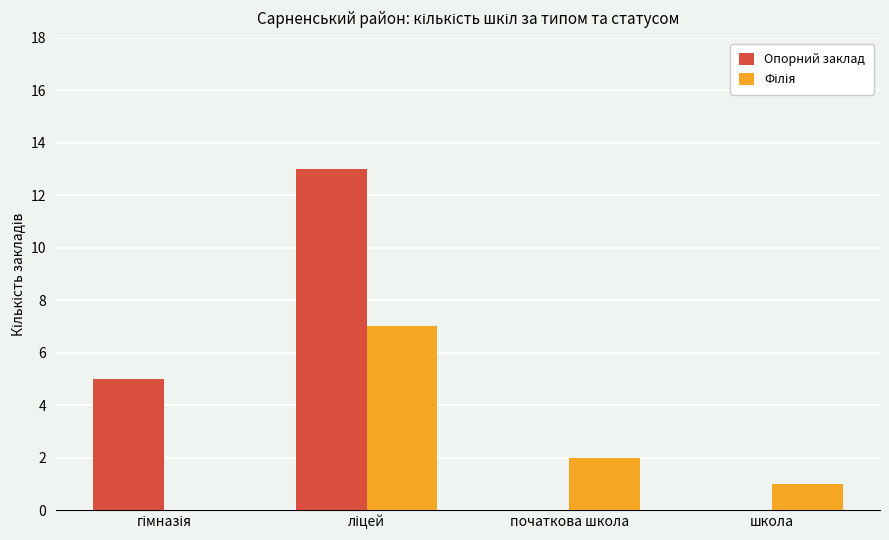

What is the greatest value displayed?

13